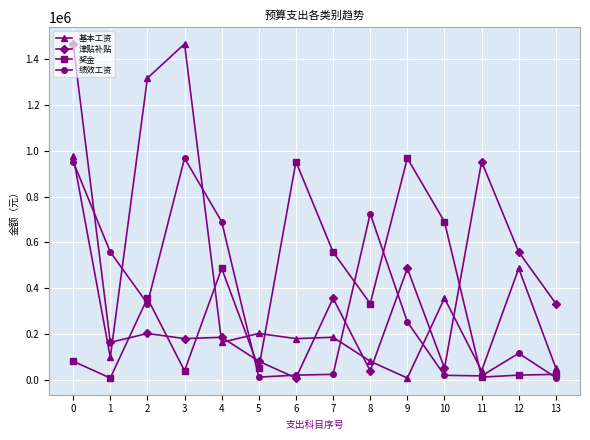

What is the value of the 奖金 point at the 8th from the left?

558000.0